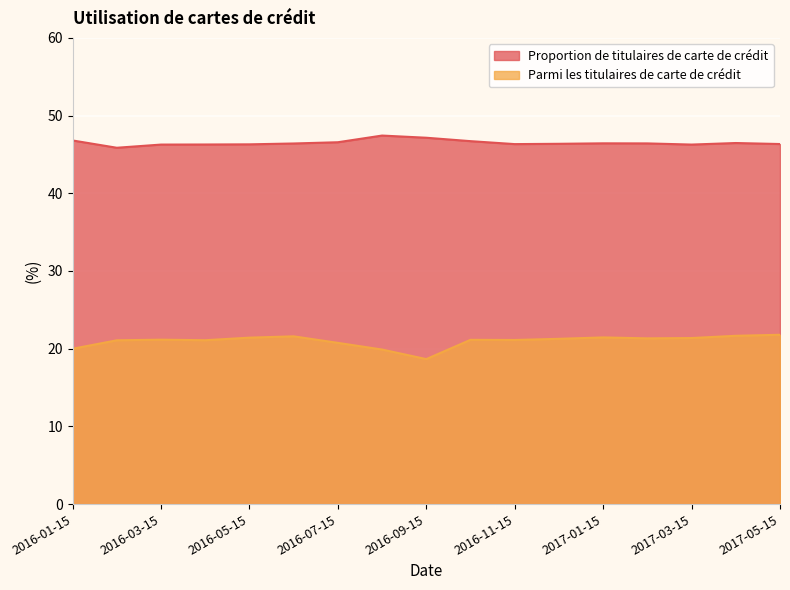

Does the chart display data point markers on the line(s)?

No